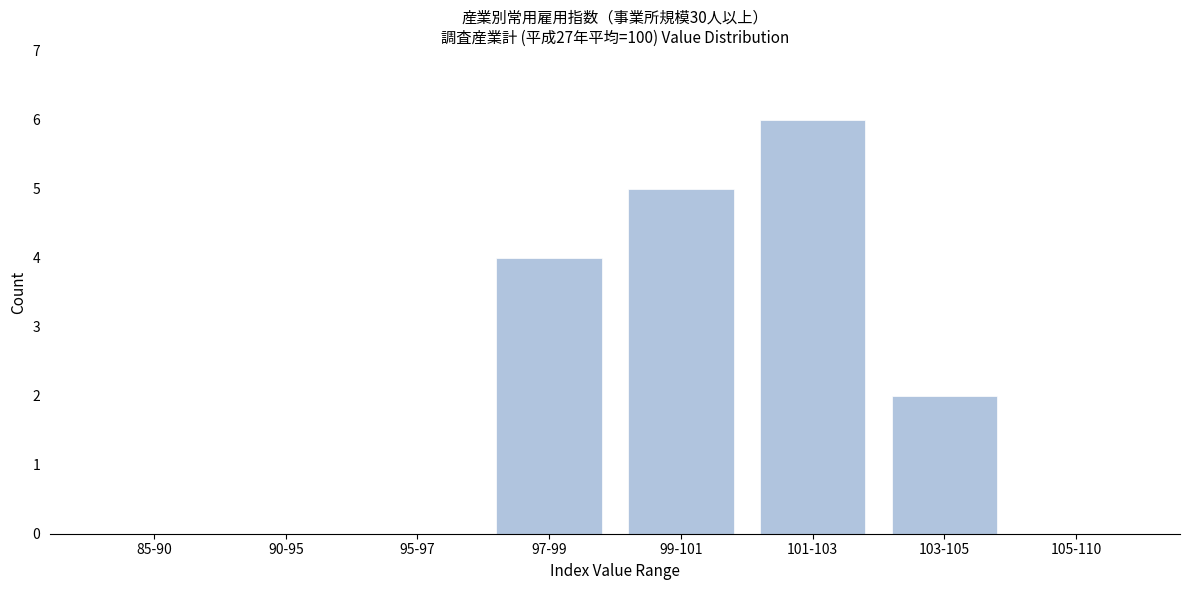

Reading left to right, what are all the values shown in this chart?

85-90=0	90-95=0	95-97=0	97-99=4	99-101=5	101-103=6	103-105=2	105-110=0